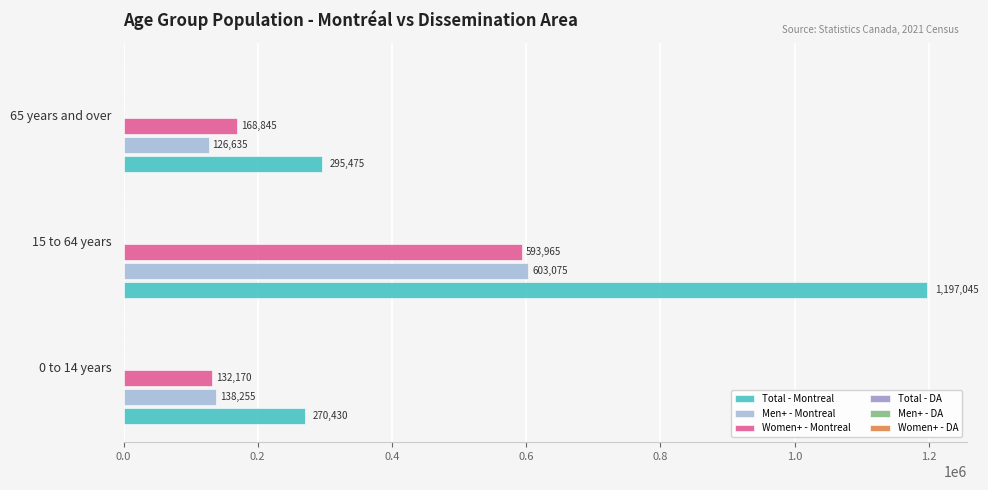

How many data points does each series have?

3